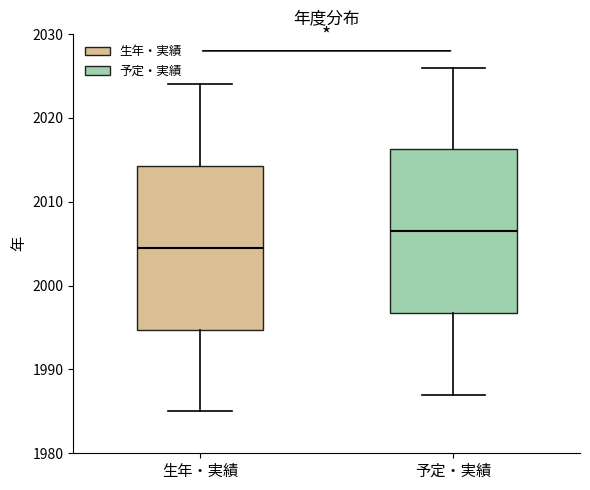

Where does the upper whisker of the box for 生年・実績 end on the y-axis? The values are not printed on the chart, so give them approximately, as read against the axis.

2024